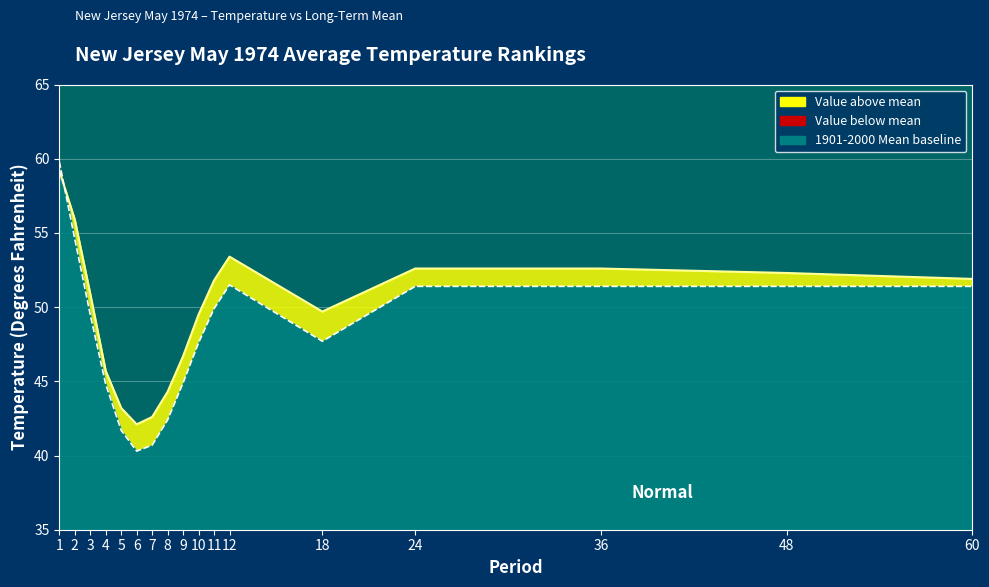

How many interior local valleys does the Value line series have?

2